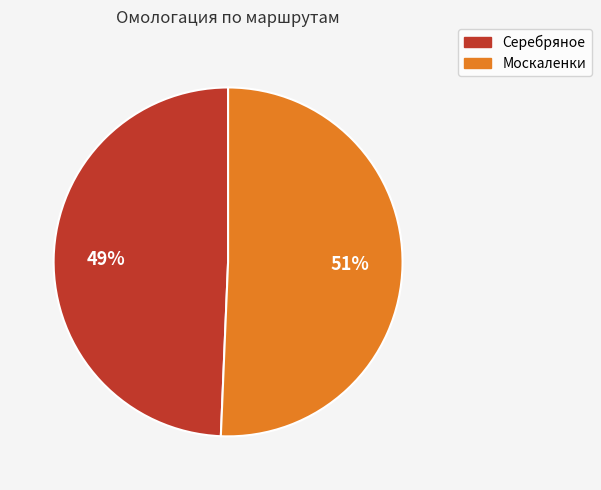

Is it true that Серебряное is 49% of the pie?

True